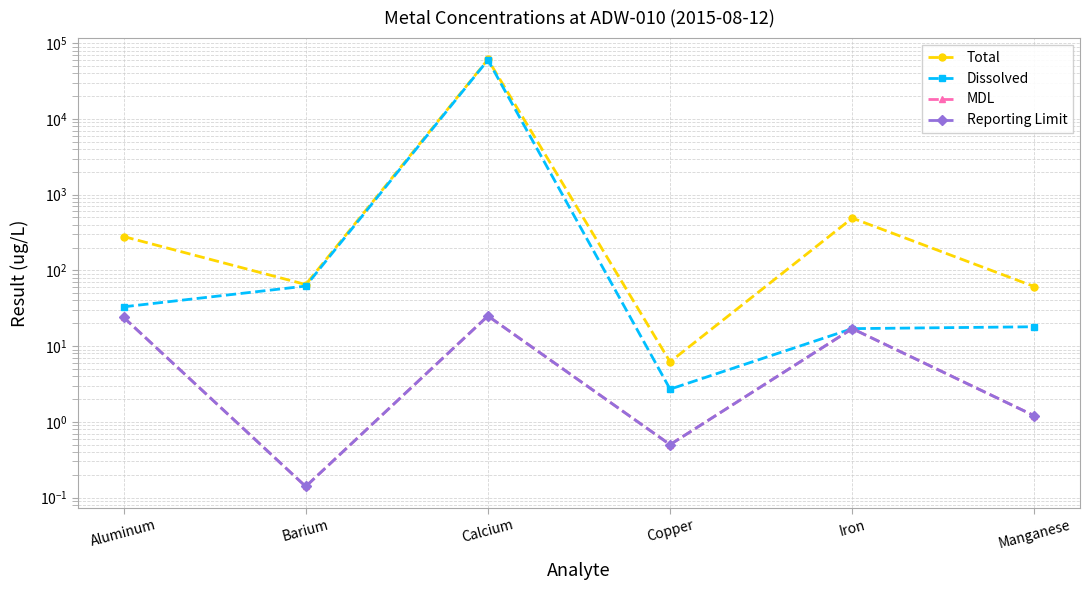

Which category has the highest value in the Dissolved series?

Calcium